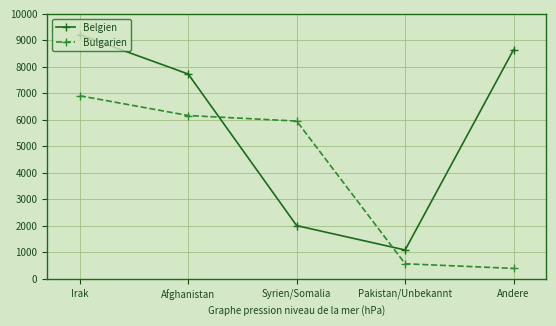

How many data points in Belgien are less than 7730?

2